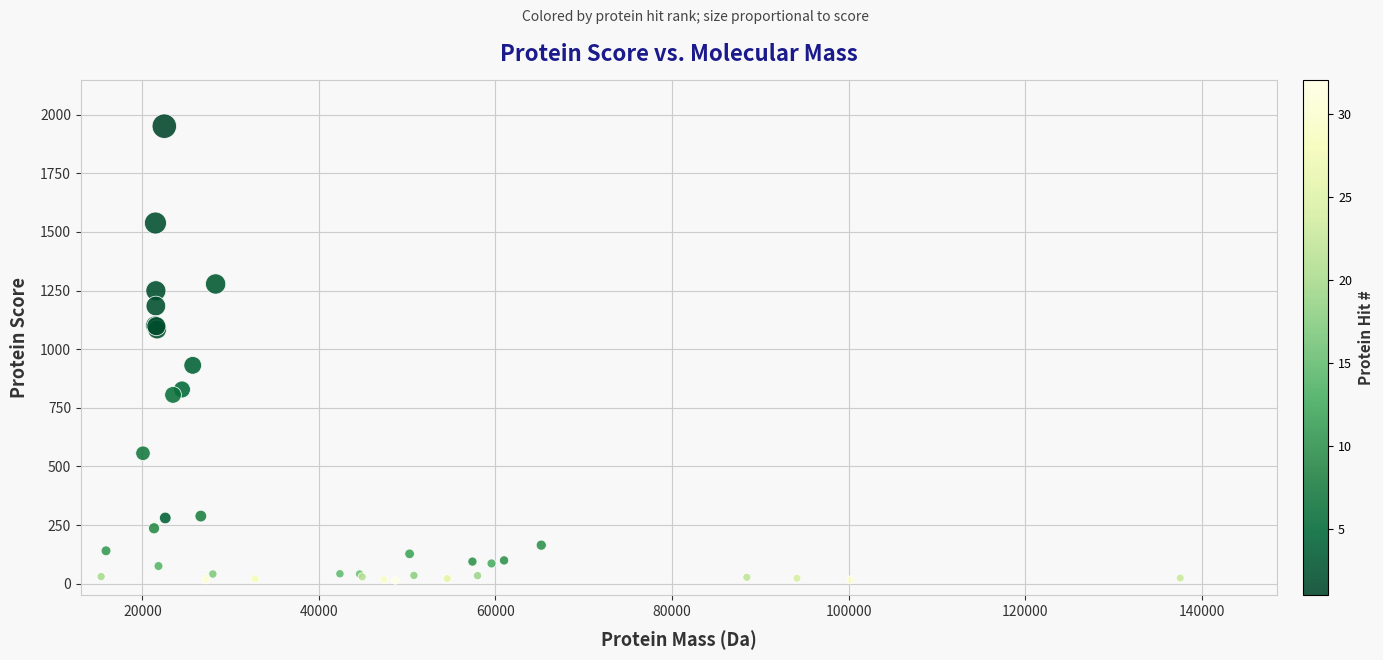

What Y value in the scatter plot is closest to 982?

931